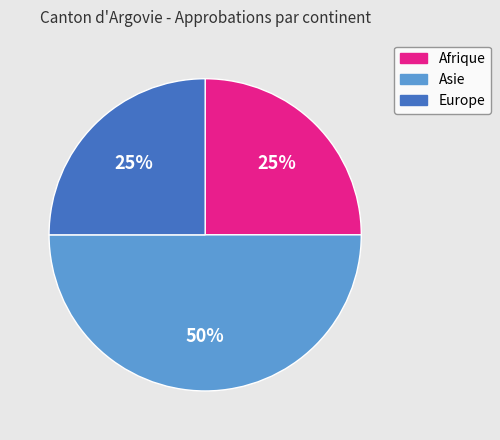

What is the ratio of the value at Asie to the value at Afrique?

2.0